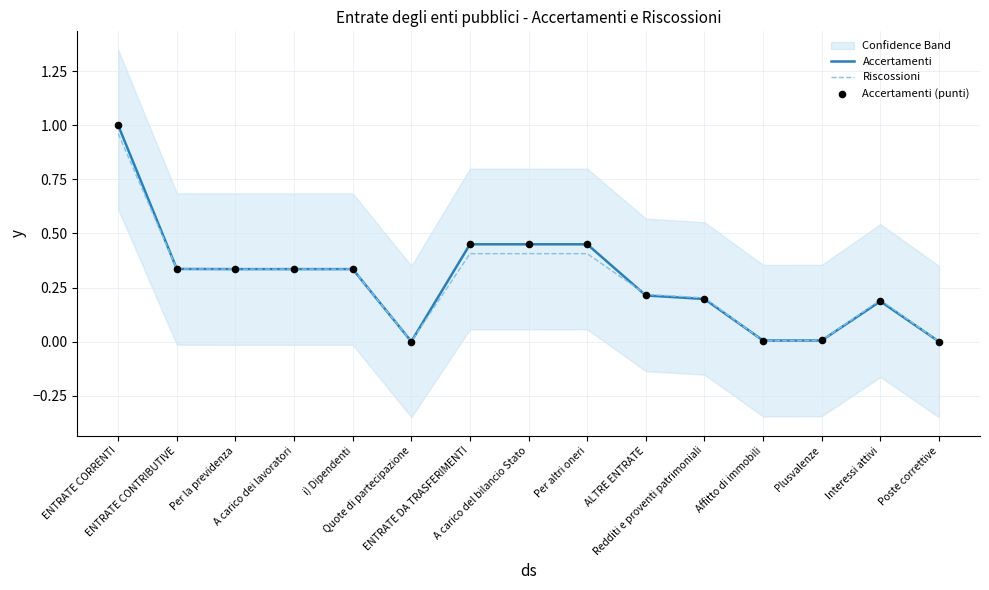

Is the value of Accertamenti at A carico dei lavoratori greater than the value of Accertamenti (punti) at ENTRATE DA TRASFERIMENTI?

No